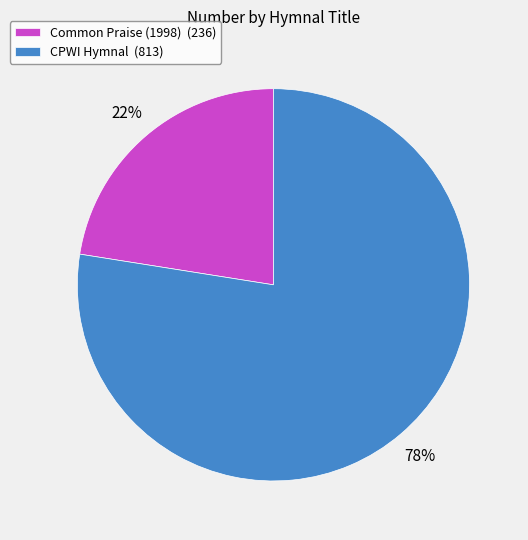

What percentage is the Common Praise (1998) slice, to the nearest percent?

22%